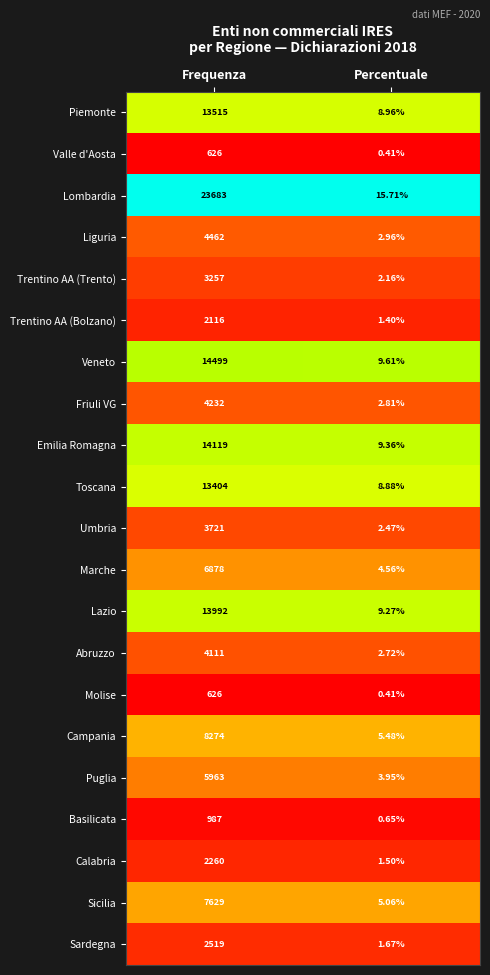

List the labels in order of Friuli VG value, largest first.

Frequenza, Percentuale